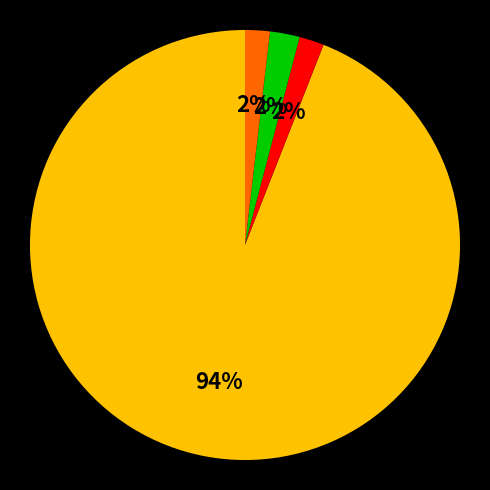

To the nearest percent, what is the average slice percentage?

25%